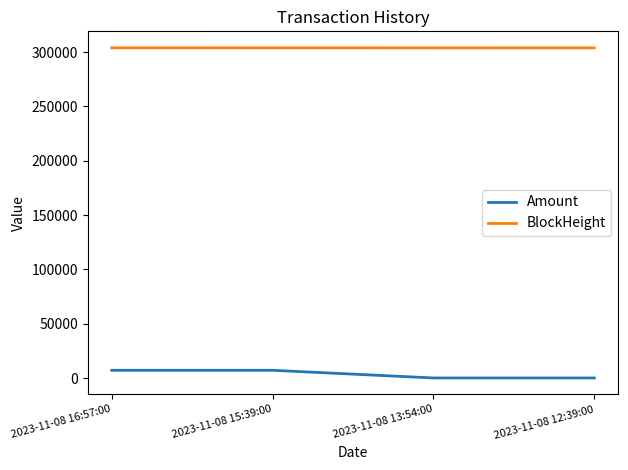

True or false: BlockHeight and Amount cross at least once.

False